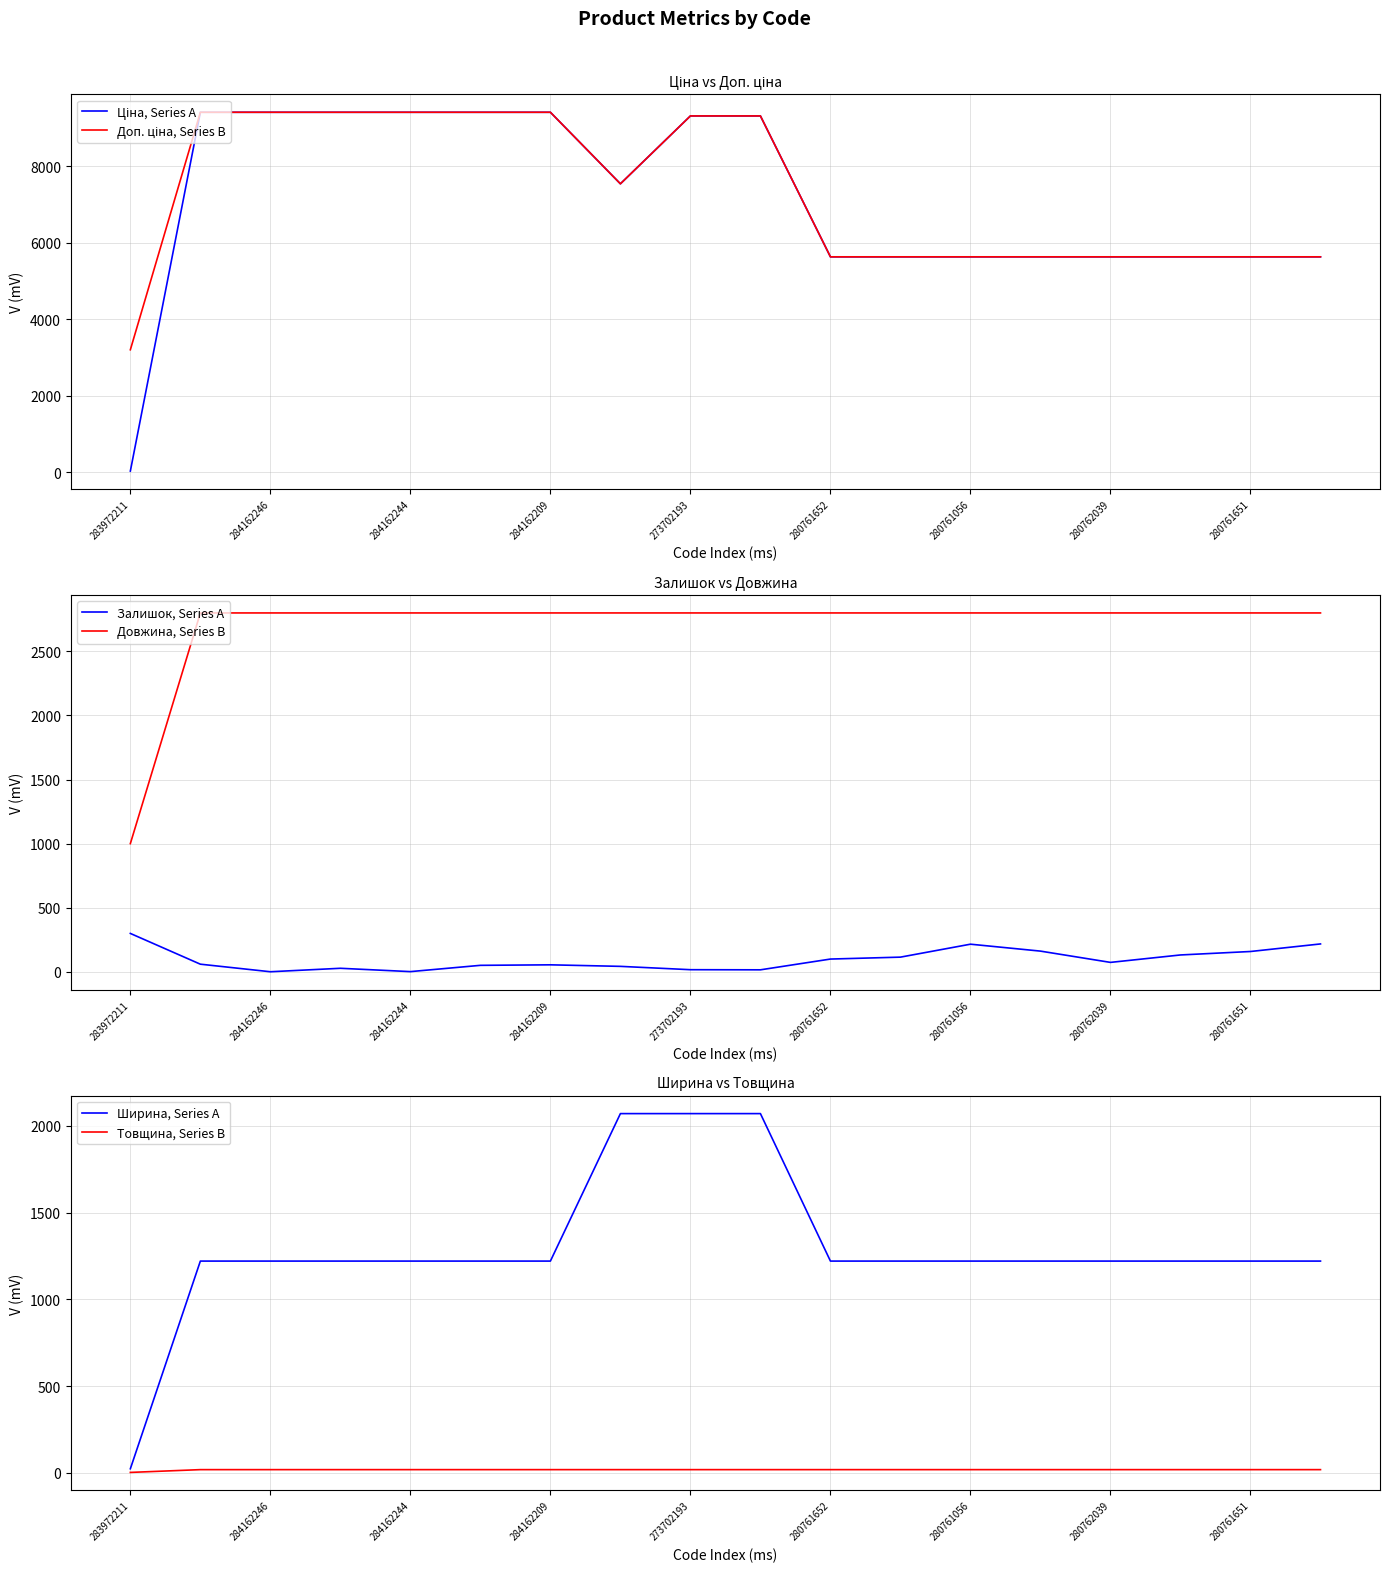

What are all the series names shown in the legend?

Ціна, Series A, Доп. ціна, Series B, Залишок, Series A, Довжина, Series B, Ширина, Series A, Товщина, Series B